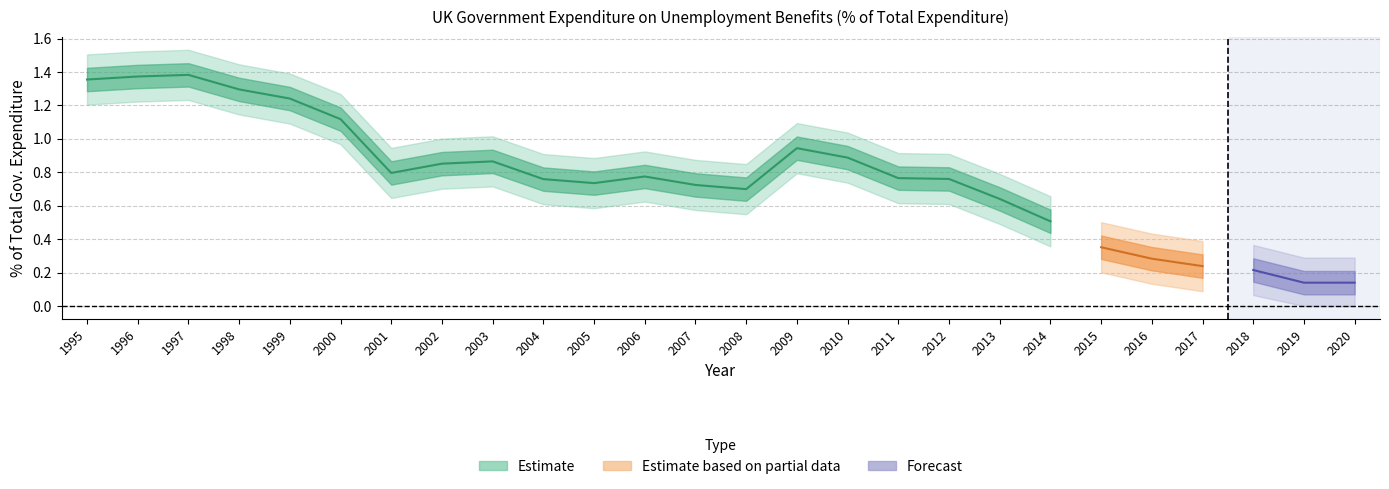

Between 1997 and 2009, which is larger?

1997